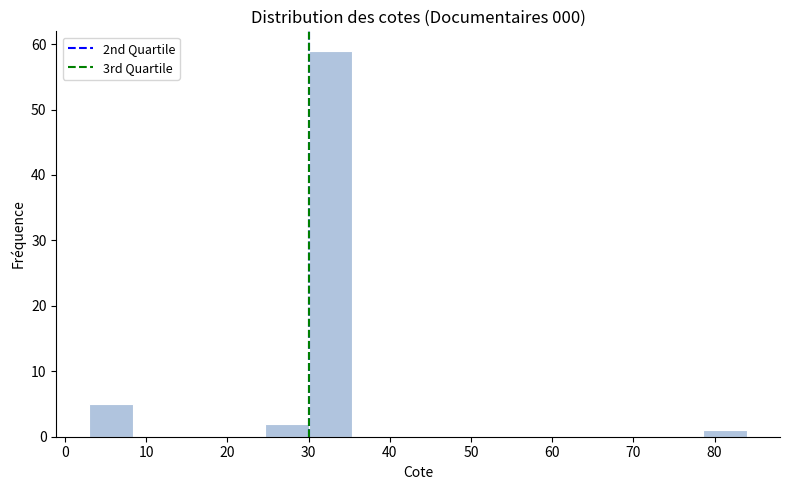

How tall is the bar that spans 24.6 to 30.0 on the x-axis? Neither the bar edges nor the heights are printed on the chart, so give them approximately, as read against the axes.

2